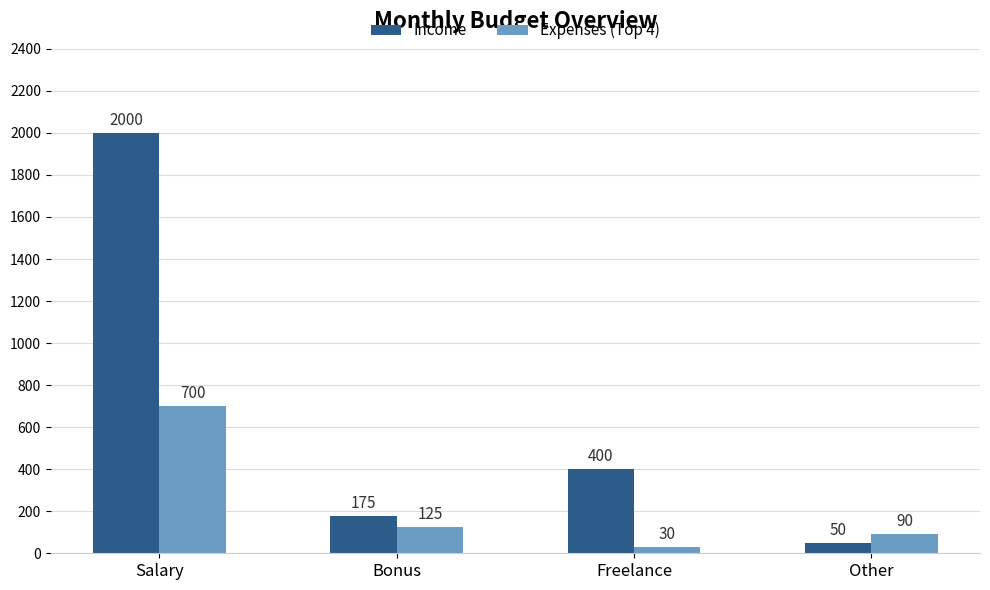

What is the spread (max minus min) of values at Other?

40